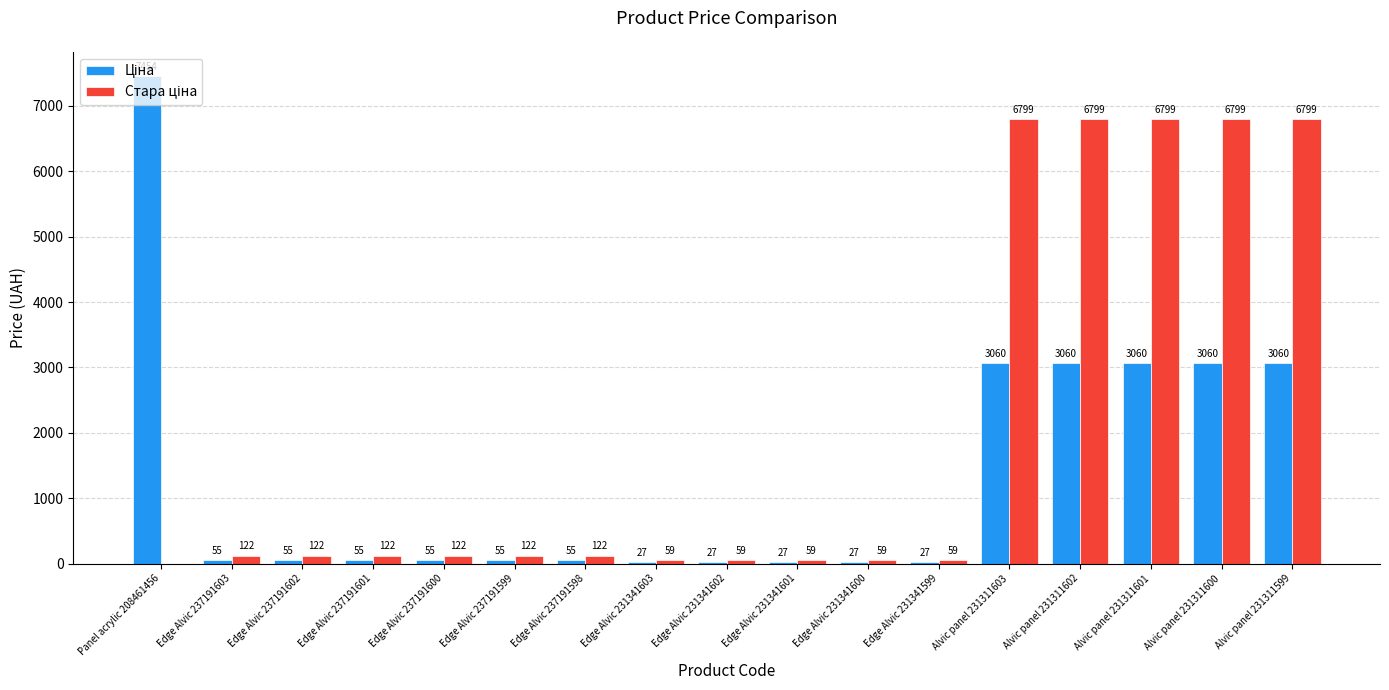

What is the maximum value shown in the chart?

7453.8